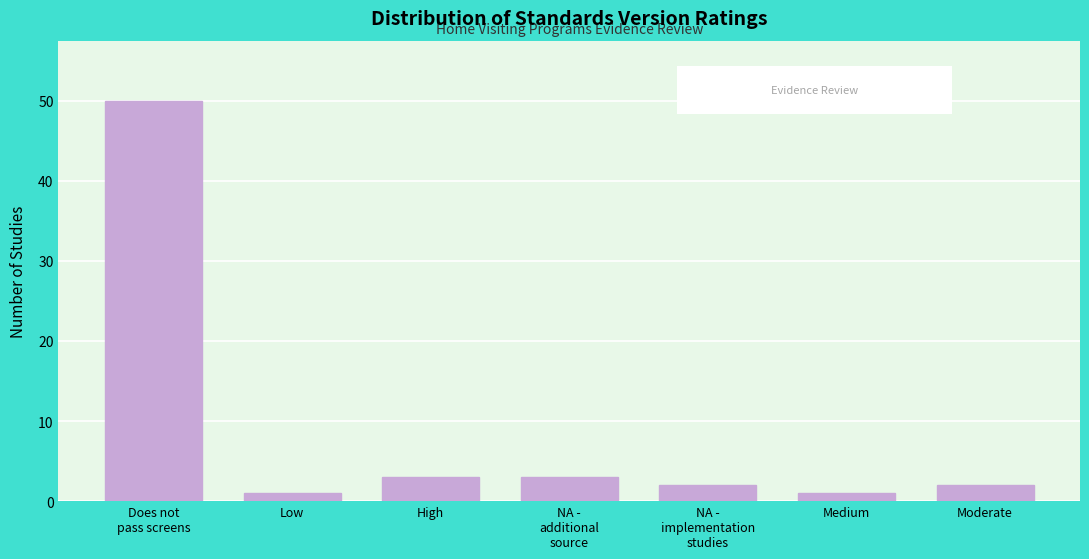

Reading left to right, list all the values displayed in this chart.

50	1	3	3	2	1	2